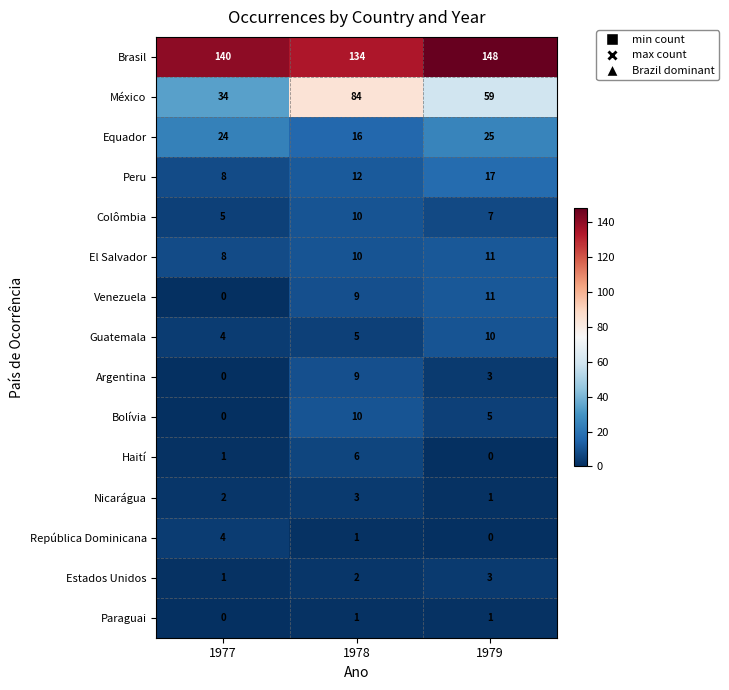

Rank the categories by Colômbia value from lowest to highest.

1977, 1979, 1978